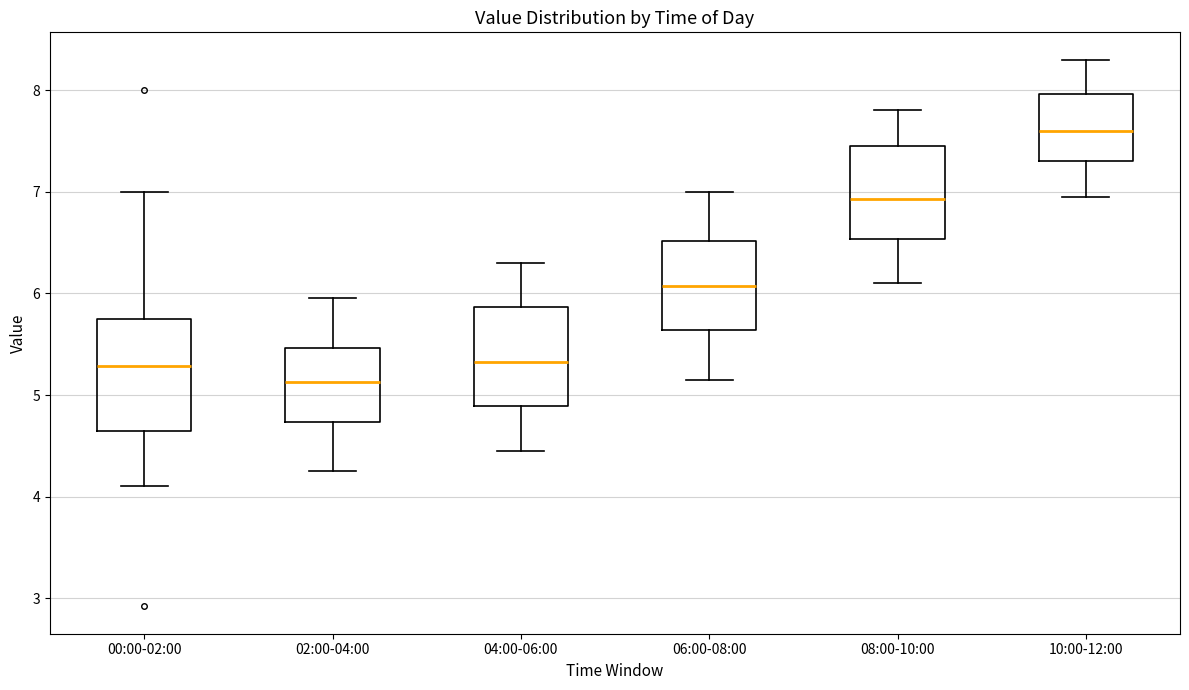

Which box is the tallest, from its lower edge to its upper edge?

00:00-02:00